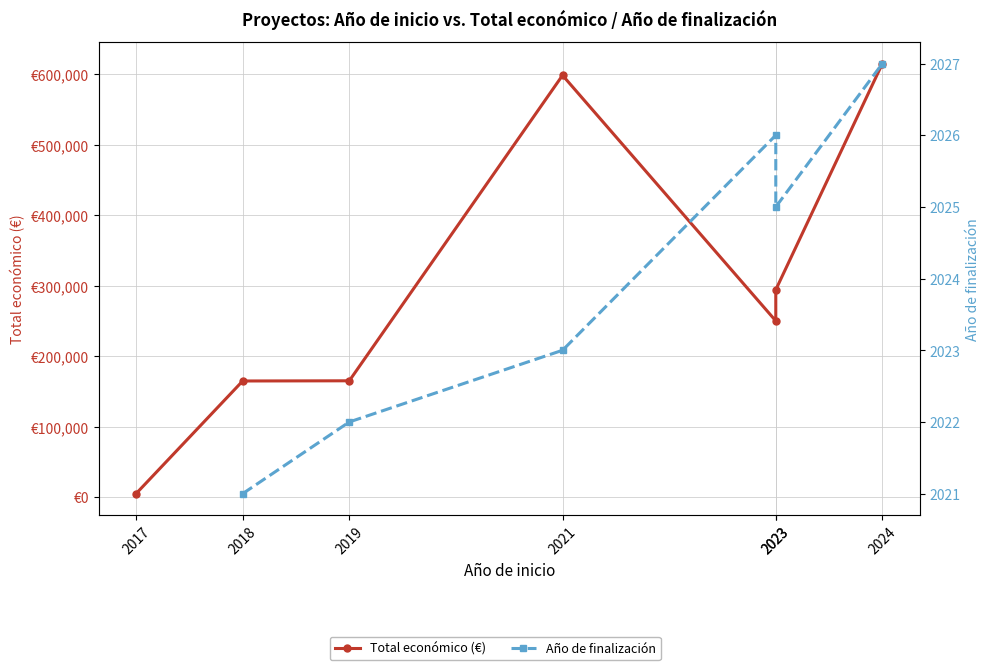

What is the average value of the Total económico (€) series?

298970.1